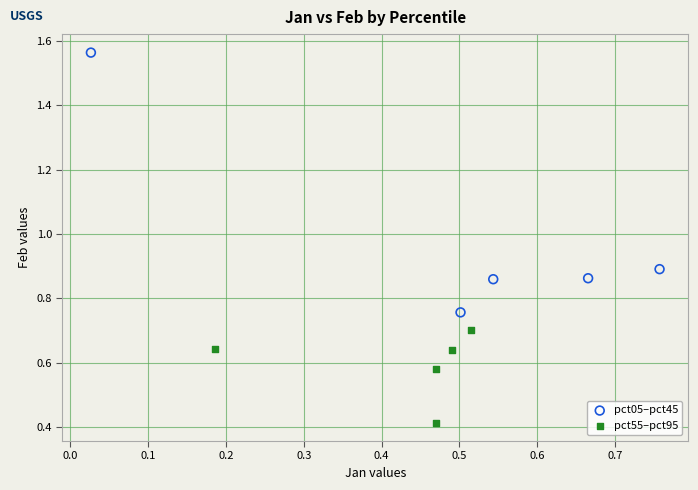

Which series reaches the maximum Y coordinate?

pct05–pct45